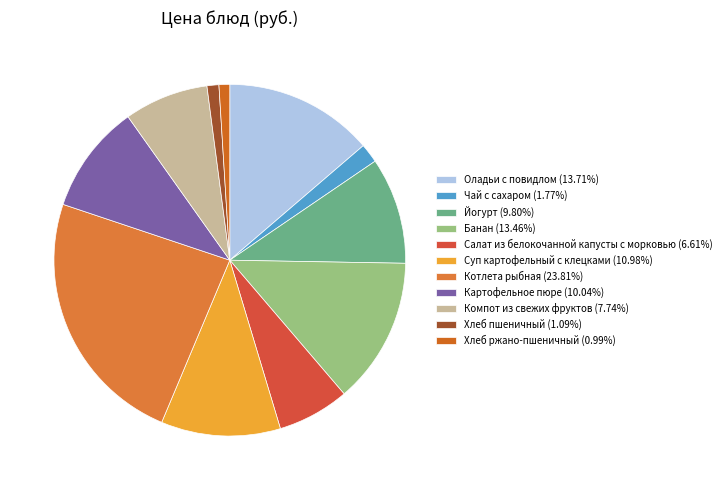

True or false: Картофельное пюре accounts for 1% of the total.

False